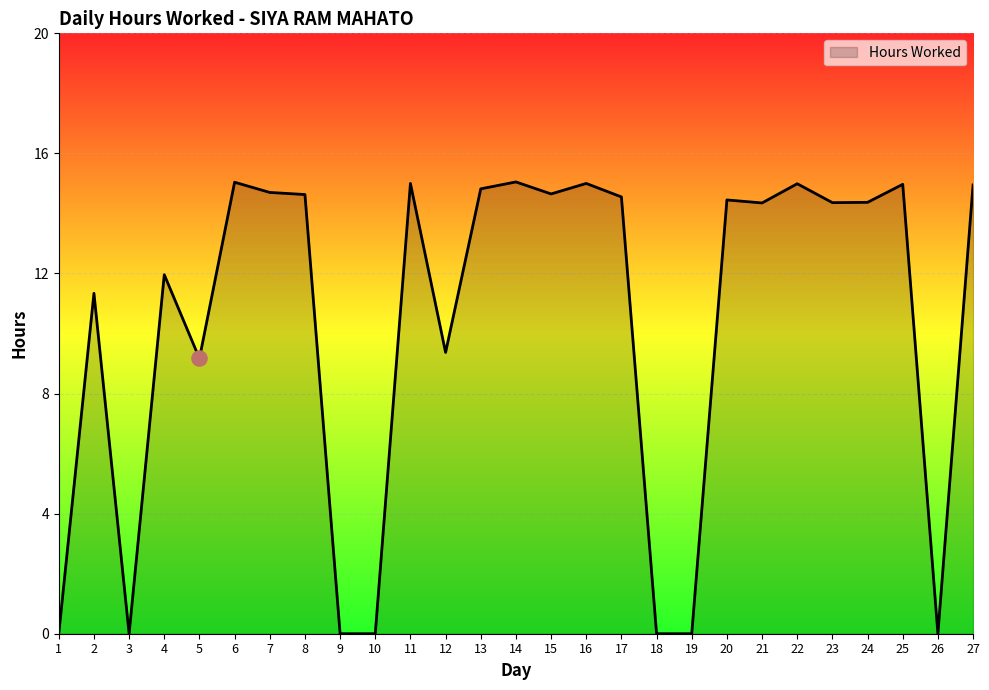

What is the ratio of the value at 12 to the value at 13?

0.6